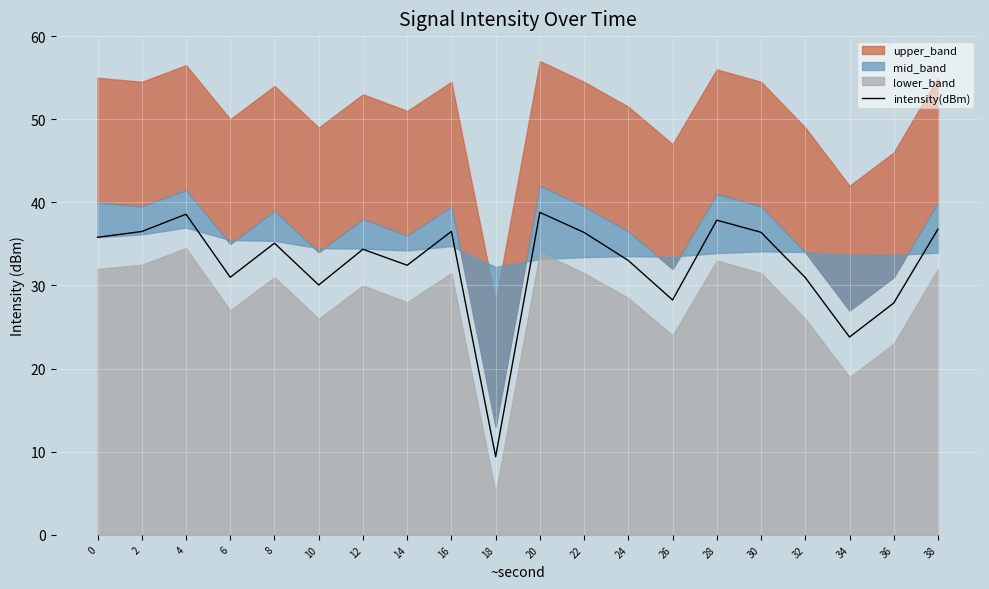

What is the minimum value shown in the chart?

9.4